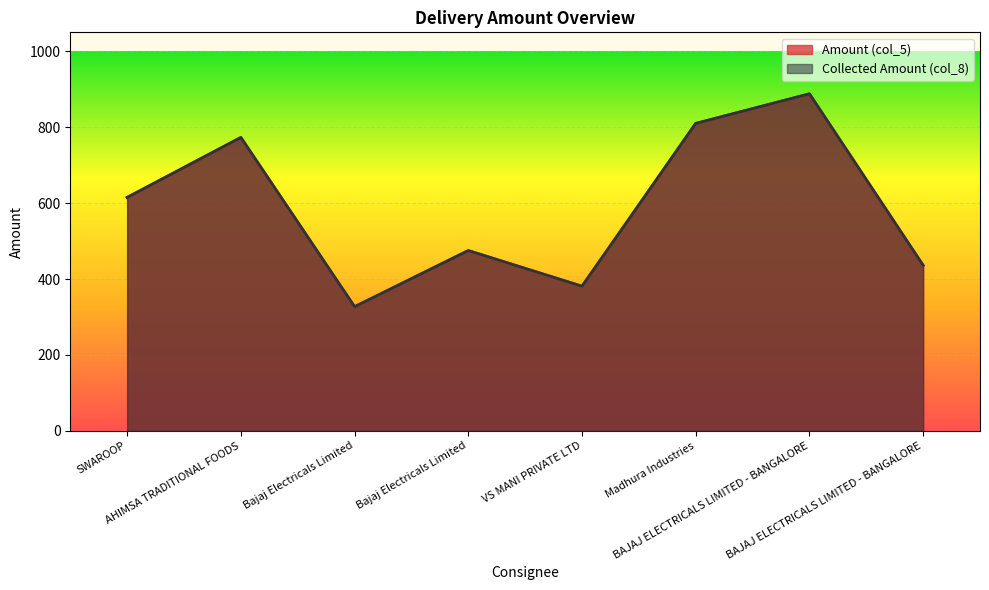

What is the value of the Amount (col_5) point at the 3rd from the left?

327